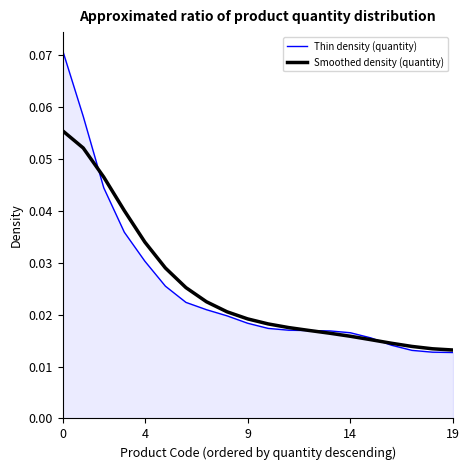

Which series has the widest spread of values?

Thin density (quantity)